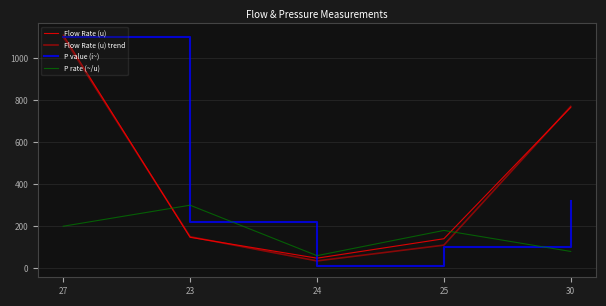

At which label does Flow Rate (u) first exceed 147?

27